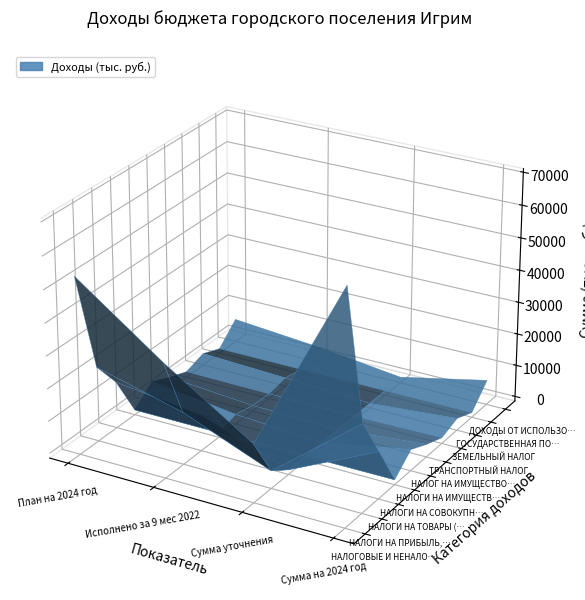

Between 0 and 3, which series saw the biggest shift?

НАЛОГОВЫЕ И НЕНАЛОГОВЫЕ ДОХОДЫ